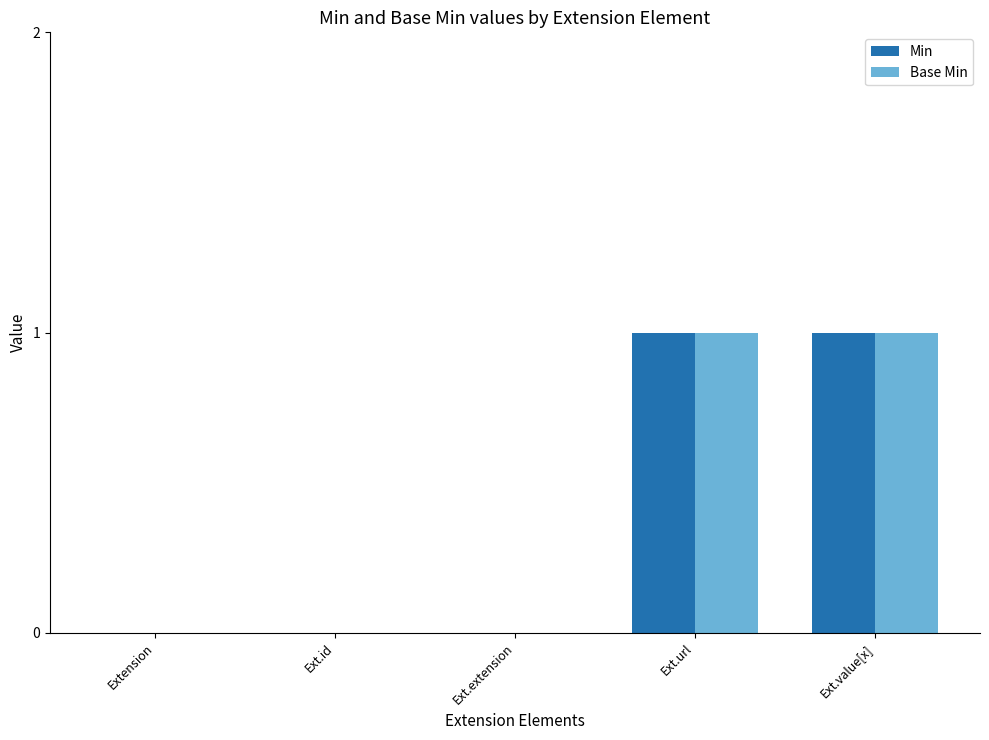

Reading left to right, transcribe all the data shown in this chart.

Min: Extension=0	Ext.id=0	Ext.extension=0	Ext.url=1	Ext.value[x]=1
Base Min: Extension=0	Ext.id=0	Ext.extension=0	Ext.url=1	Ext.value[x]=1